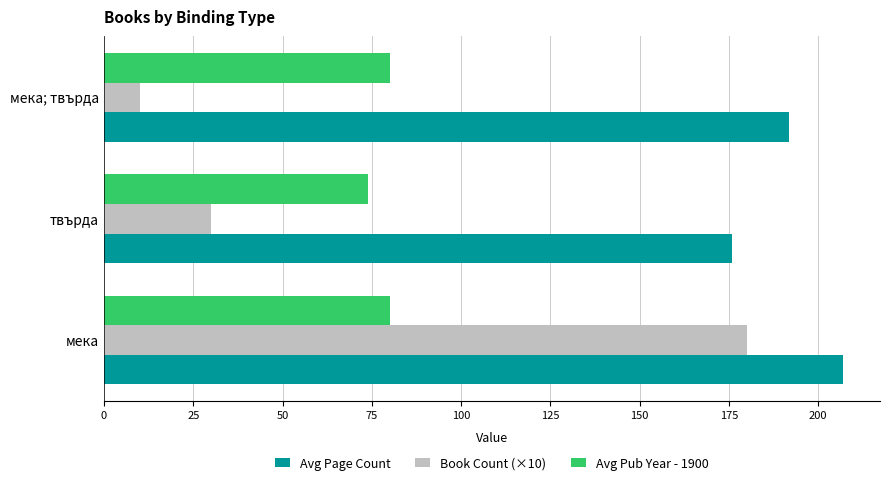

The value of Avg Pub Year - 1900 at твърда is 74. True or false?

True